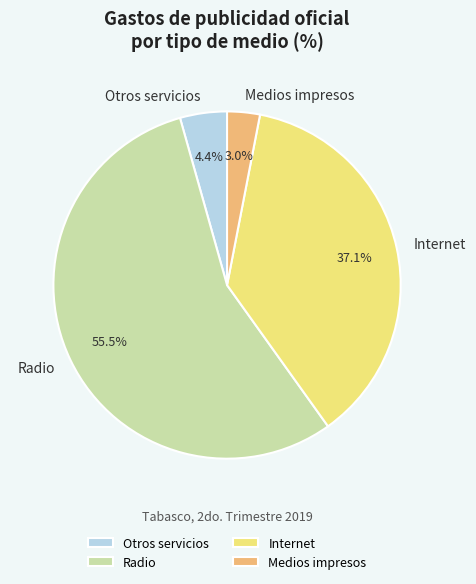

Rank the categories by value from highest to lowest.

Radio, Internet, Otros servicios, Medios impresos